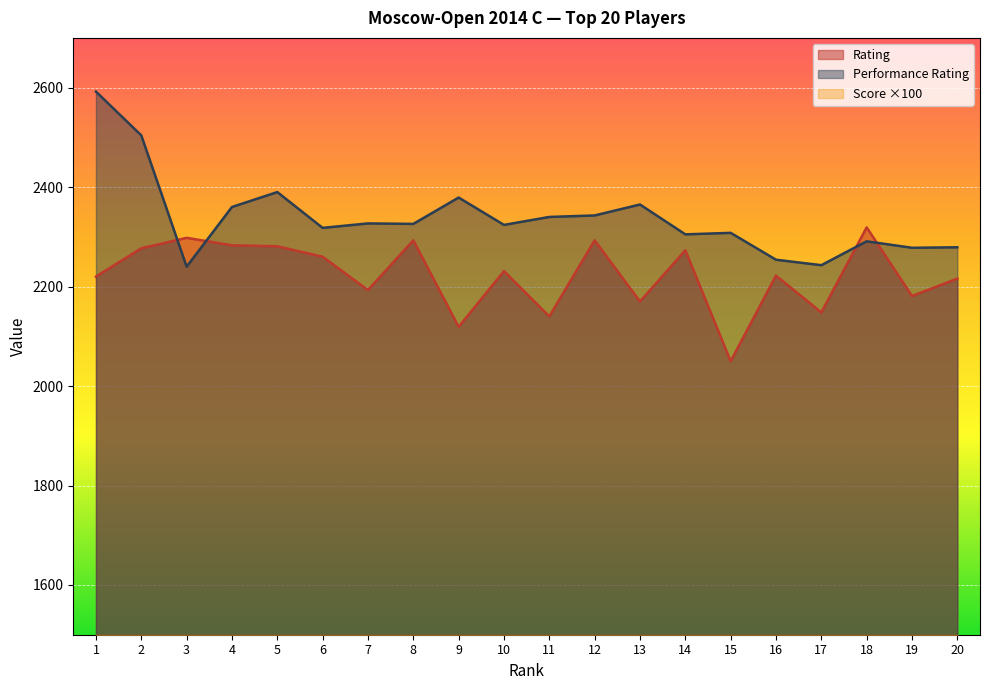

What is the value of the Score point at the 3rd from the left?

750